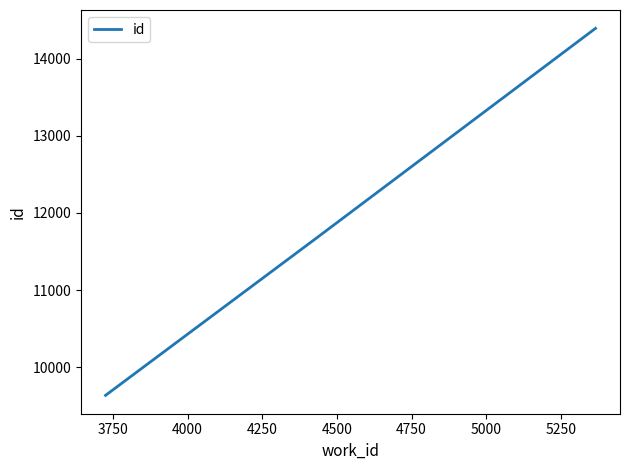

What is the difference between the maximum and minimum values?

4755